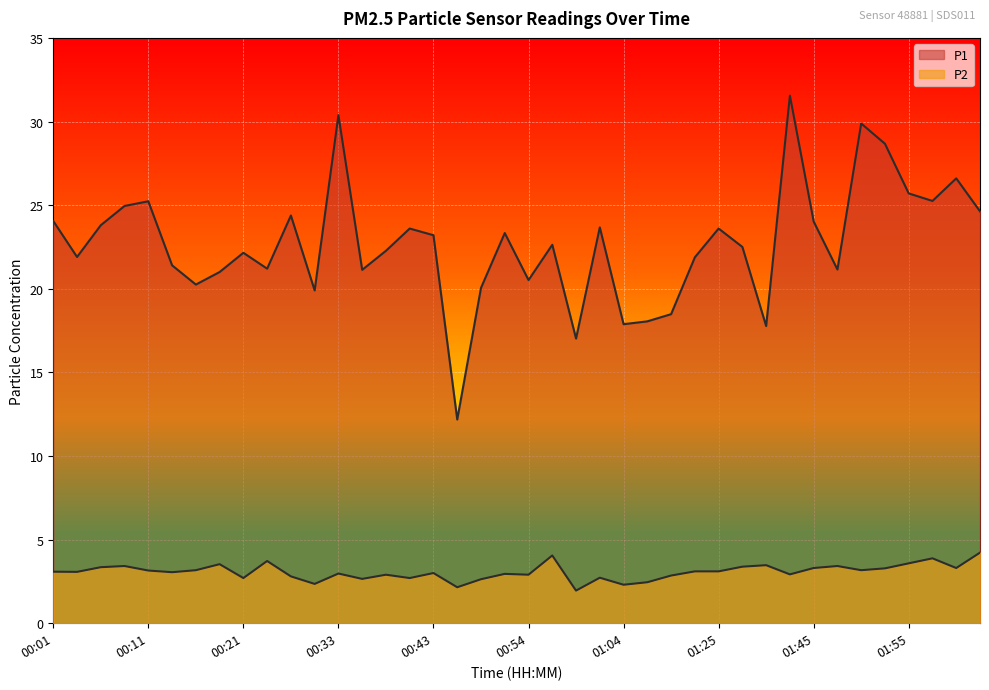

What is the spread (max minus min) of values at 02:03?

20.4